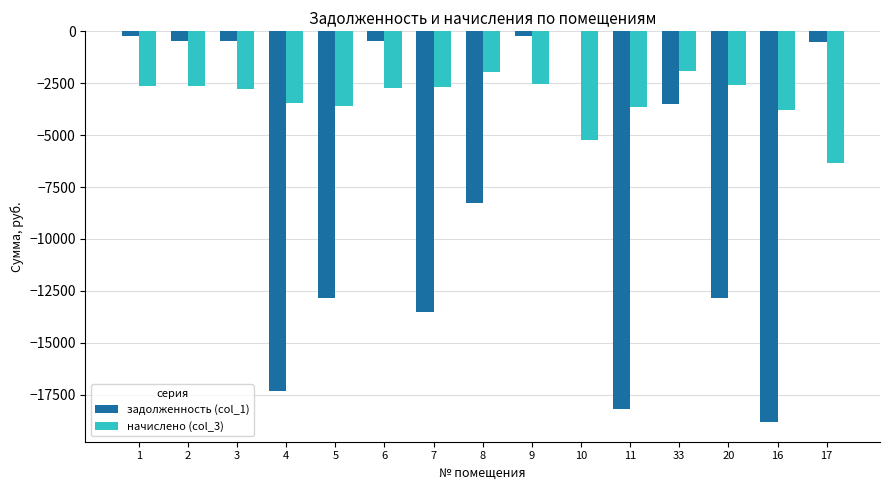

Between 7 and 33, which series saw the biggest shift?

задолженность (col_1)